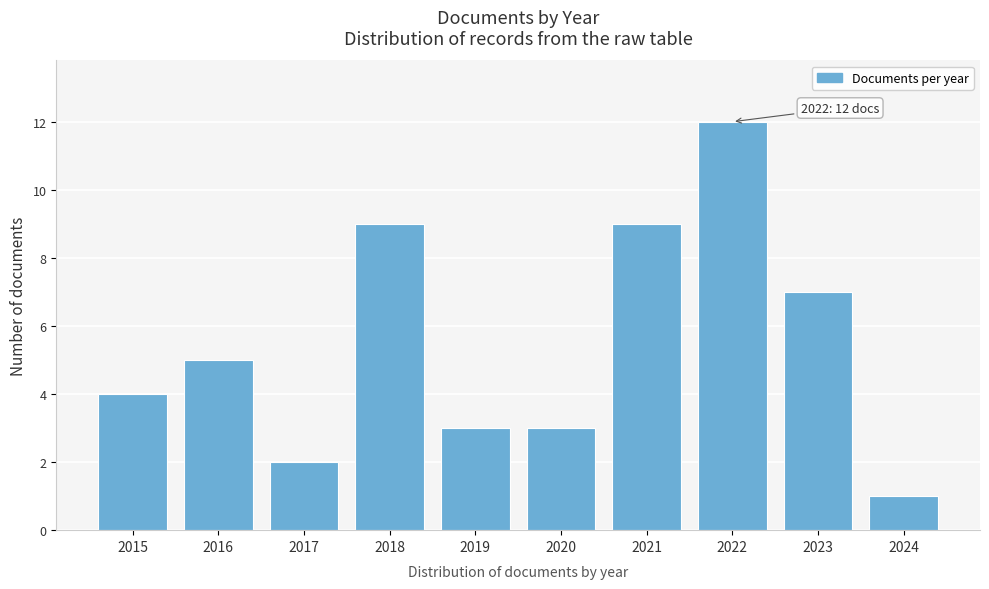

Reading left to right, what are all the values shown in this chart?

2015=4	2016=5	2017=2	2018=9	2019=3	2020=3	2021=9	2022=12	2023=7	2024=1